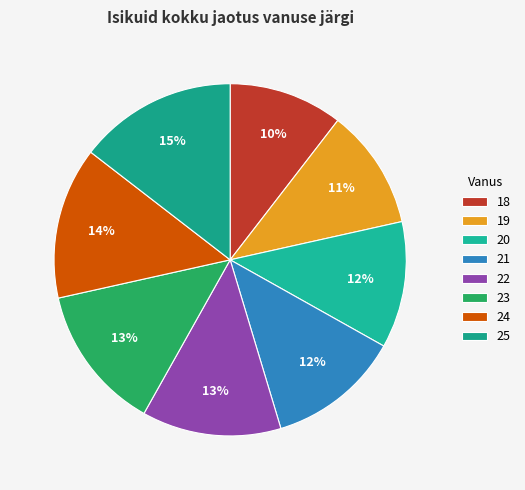

To the nearest percent, what portion does 23 represent?

13%